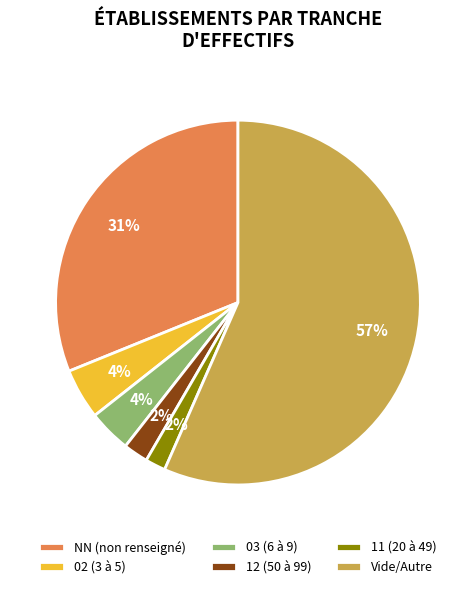

How many slices are in this pie chart?

6